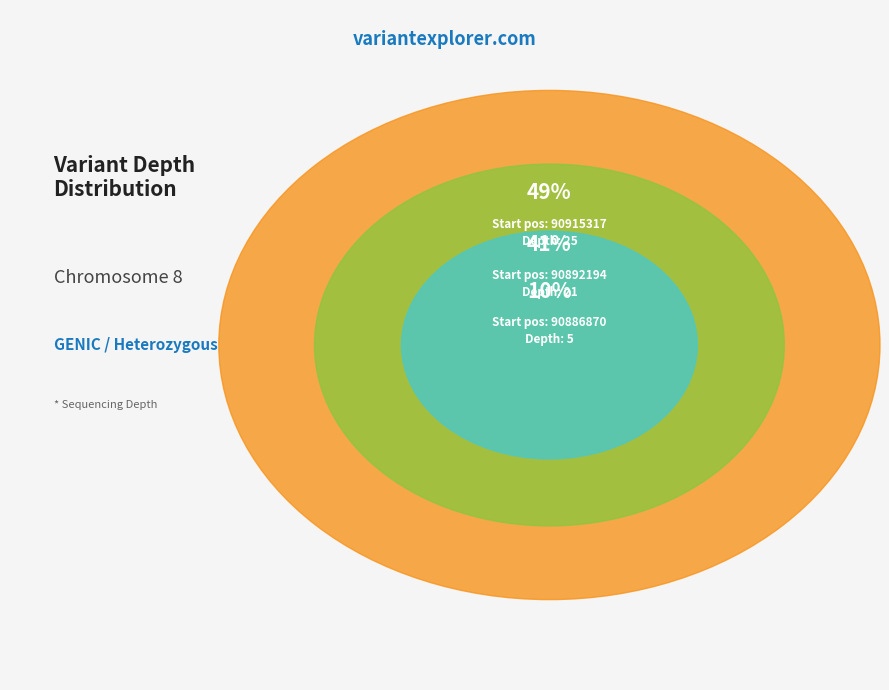

Approximately how many times larger is the value at 90915317 compared to 90892194?

1.2